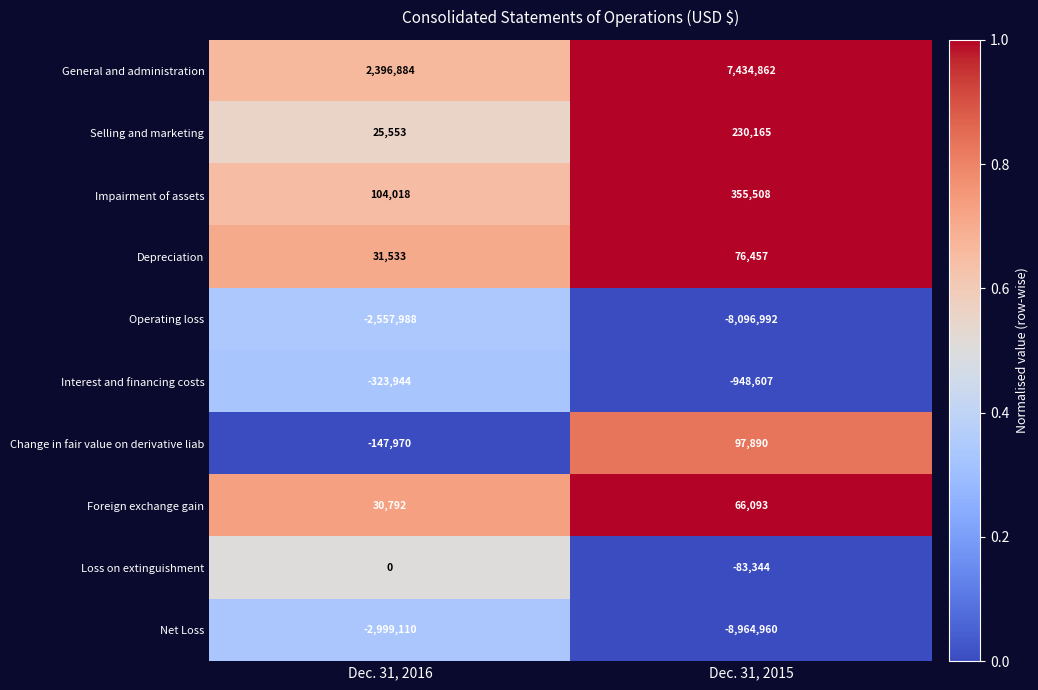

The value of Net Loss at Dec. 31, 2015 is -8964960. True or false?

True